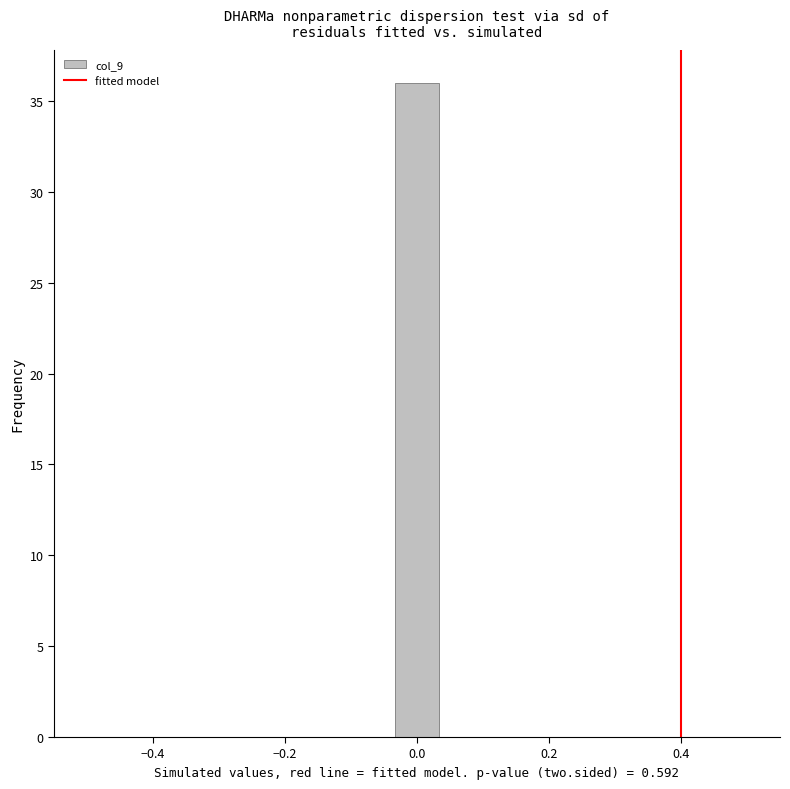

Read against the x-axis, roughly where is the centre of the tallest bar?

0.00